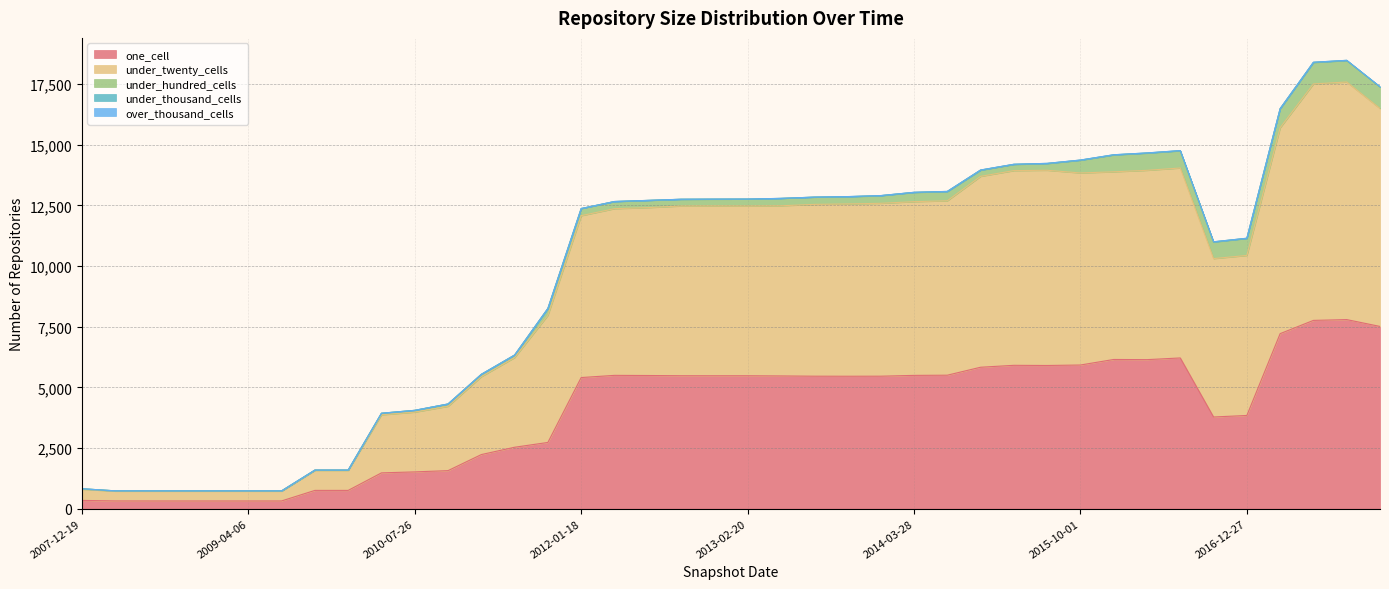

The value of one_cell at 2016-10-07 is 3780. True or false?

True